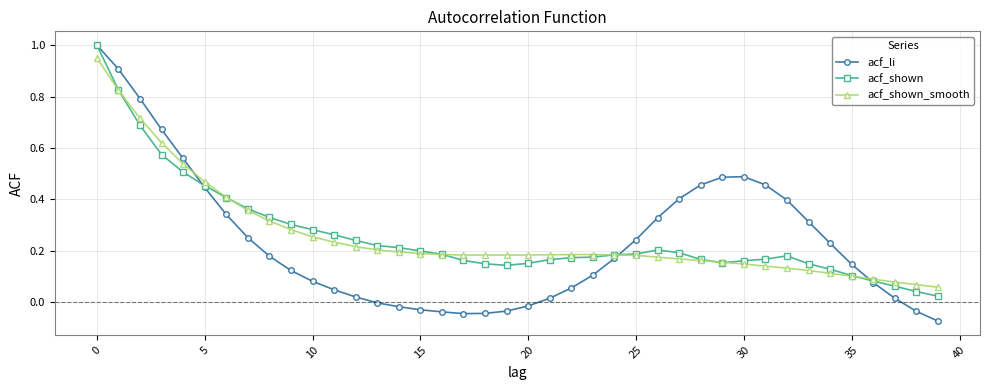

Which series has the widest spread of values?

acf_li